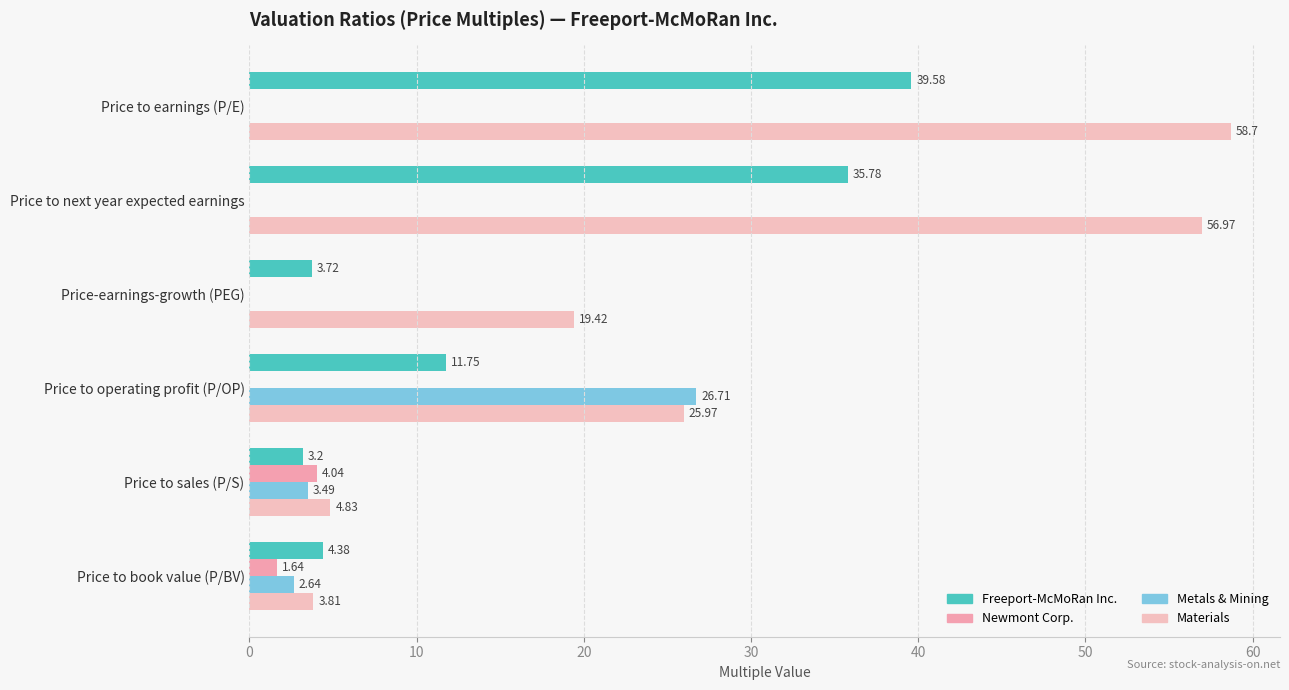

How many data points does each series have?

6